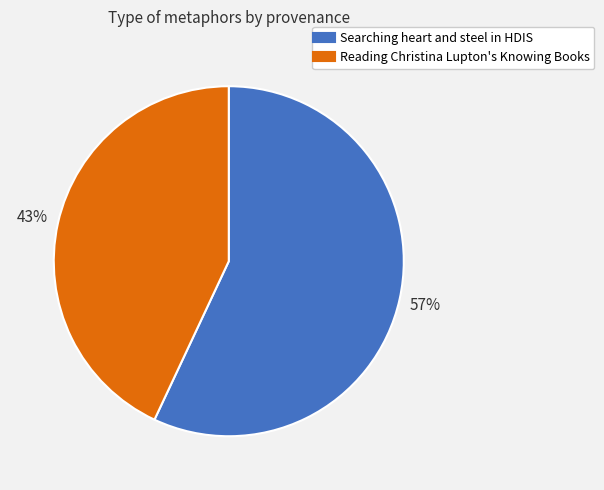

To the nearest percent, what is the difference between the largest and smallest slice percentages?

14%